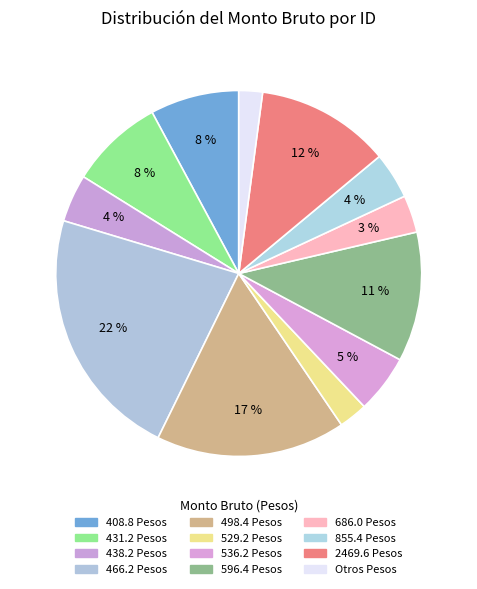

Count the number of slices in the pie.

12